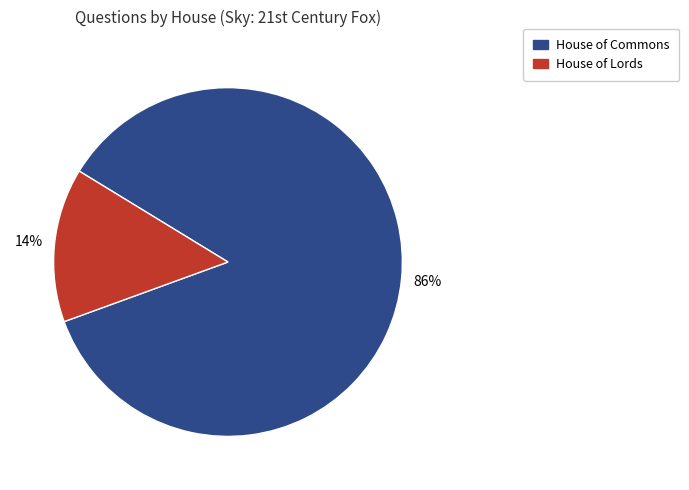

Between House of Commons and House of Lords, which is larger?

House of Commons